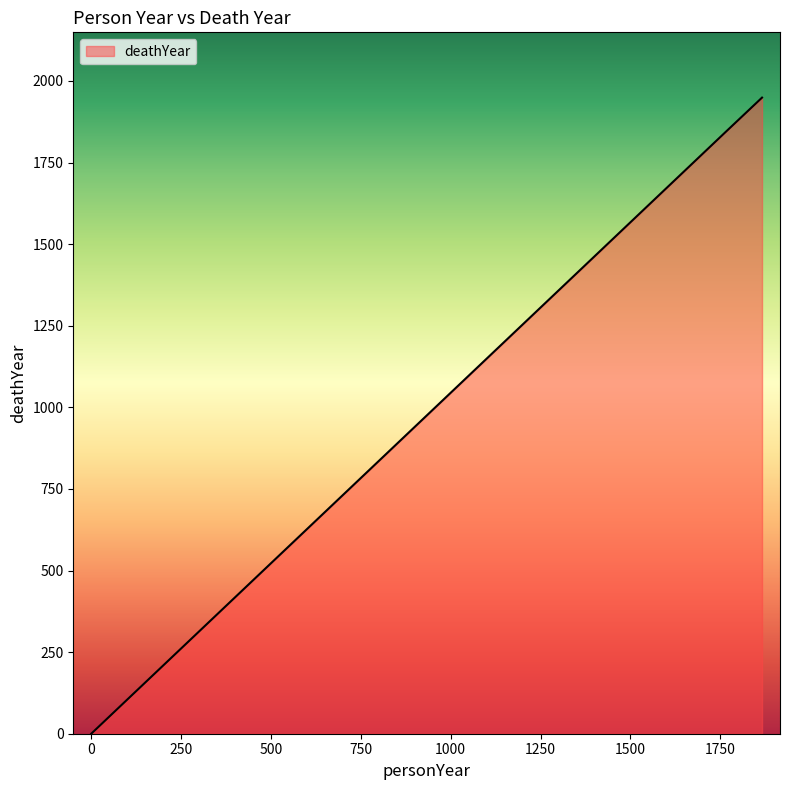

What is the sum of all values?

3793